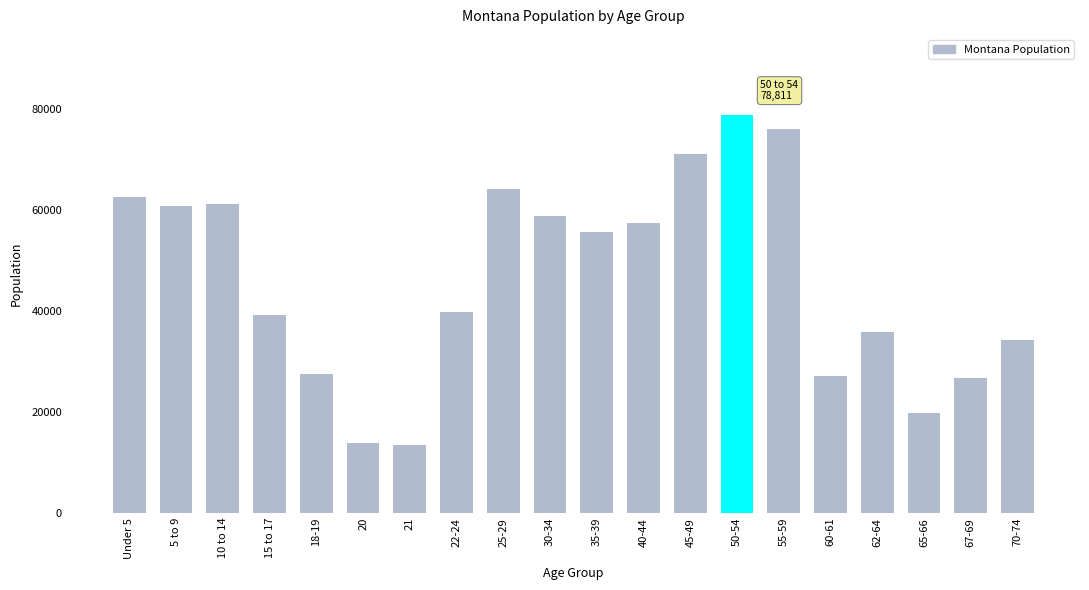

Read the value at 62-64, to the nearest 50.

35850